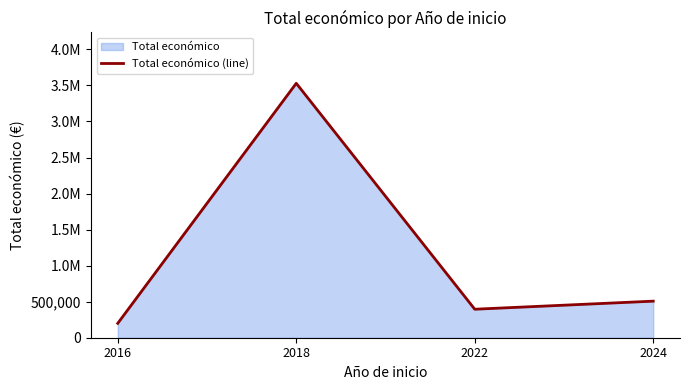

Between 2018 and 2016, which is larger?

2018